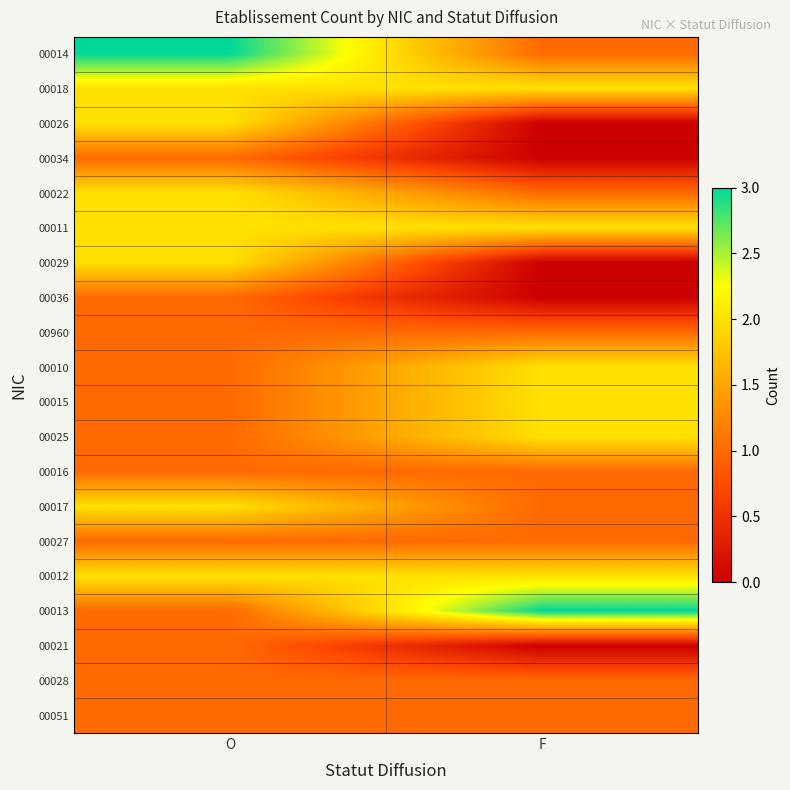

At which category does the chart reach its peak across all series?

O